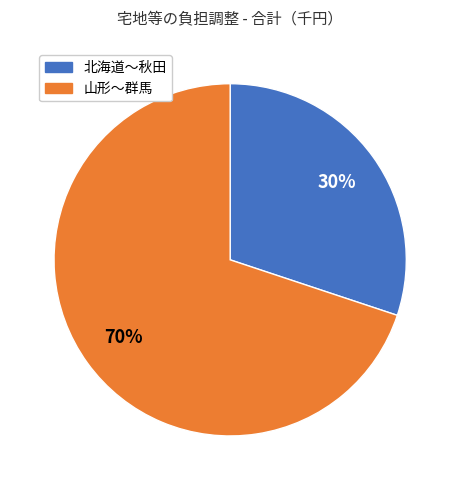

How many segments does this pie chart have?

2